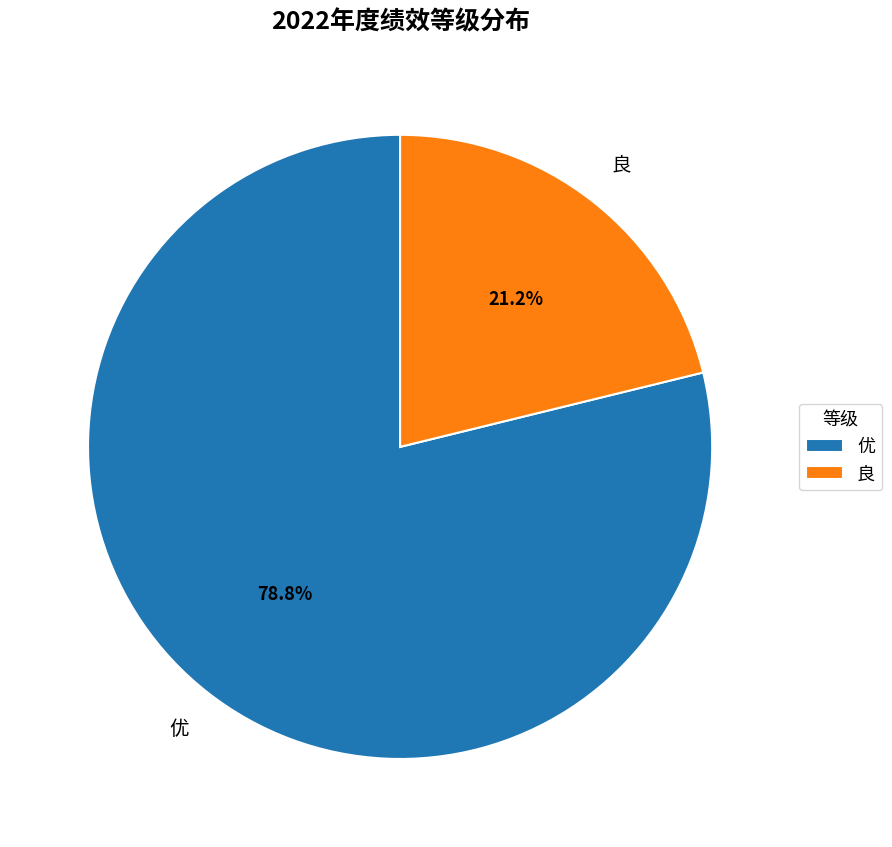

Count the number of slices in the pie.

2